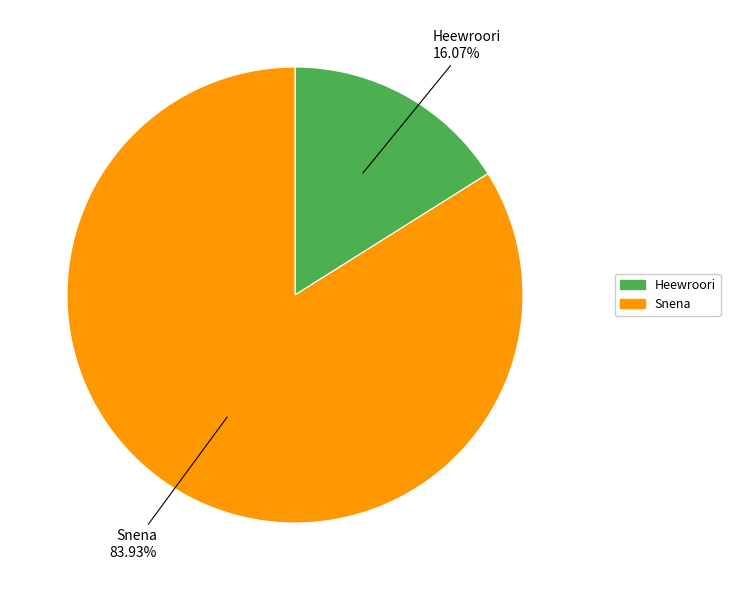

Is the sum of Snena and Heewroori greater than half?

Yes